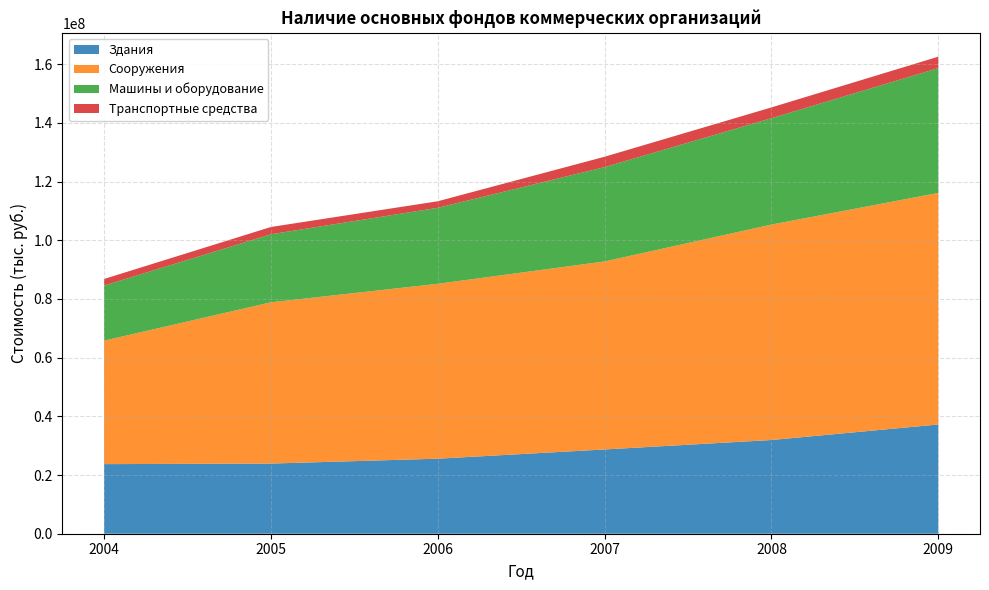

Reading left to right, what are all the values shown in this chart?

Здания: 23710524	23901024	25565732	28710141	31925745	37217910
Сооружения: 42066093	54942521	59588180	64051351	73402863	78895413
Машины и оборудование: 18785644	23175476	25885233	32147076	36241370	42531292
Транспортные средства: 2230839	2484404	2233955	3530450	3676359	3881912